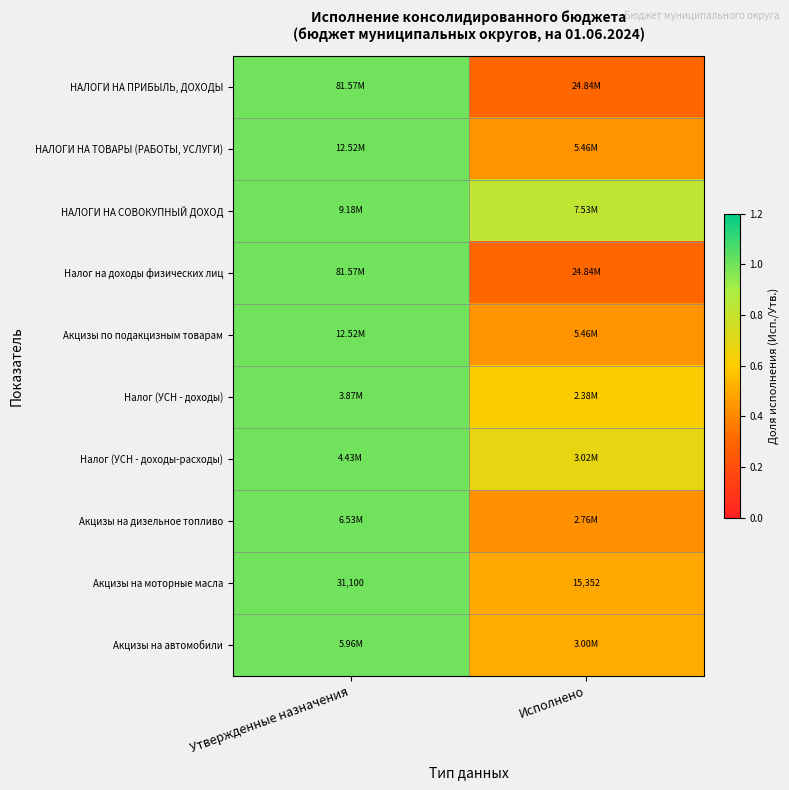

Between Утвержденные назначения and Исполнено, which is larger?

Утвержденные назначения